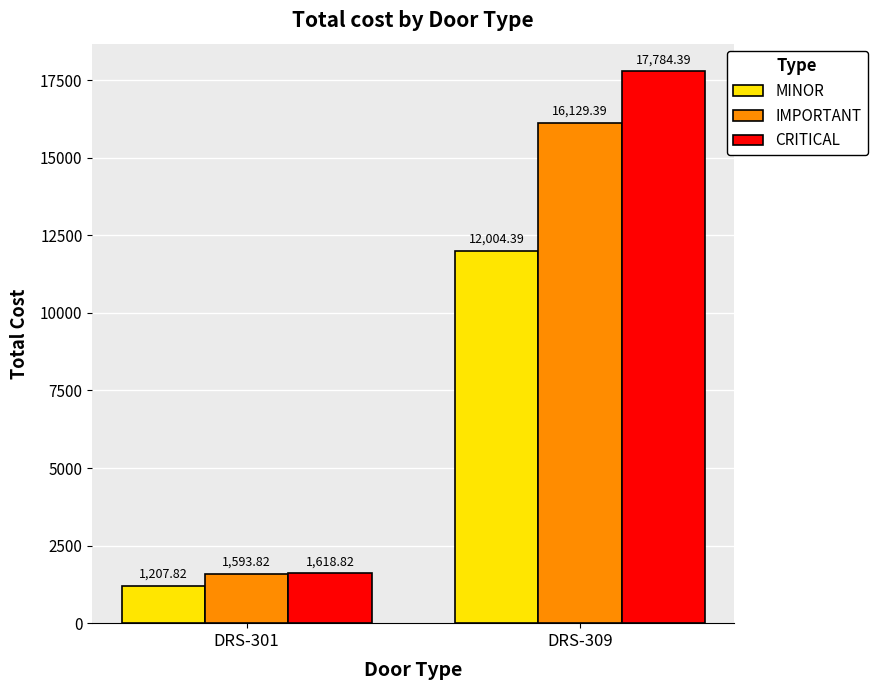

Reading left to right, transcribe all the data shown in this chart.

MINOR: 1207.8	12004.4
IMPORTANT: 1593.8	16129.4
CRITICAL: 1618.8	17784.4